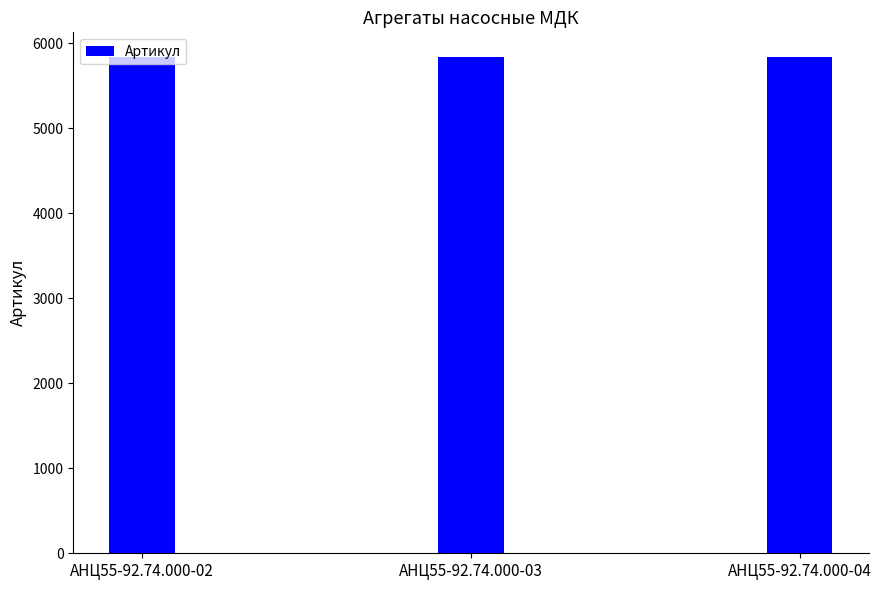

What is the smallest value displayed?

5833